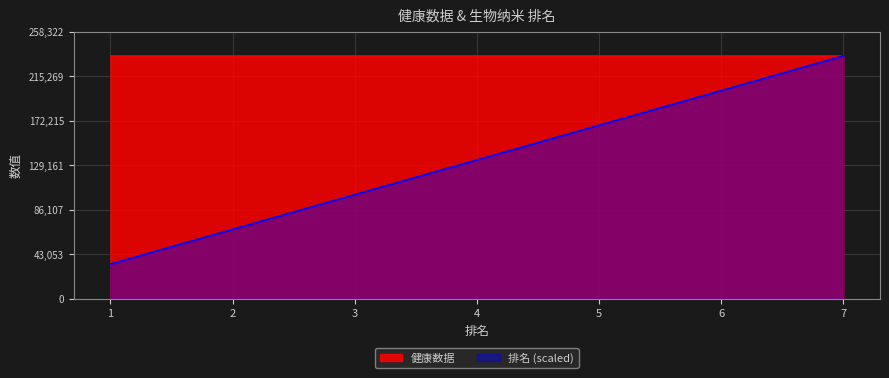

What is the total value across all series at 7?

469664